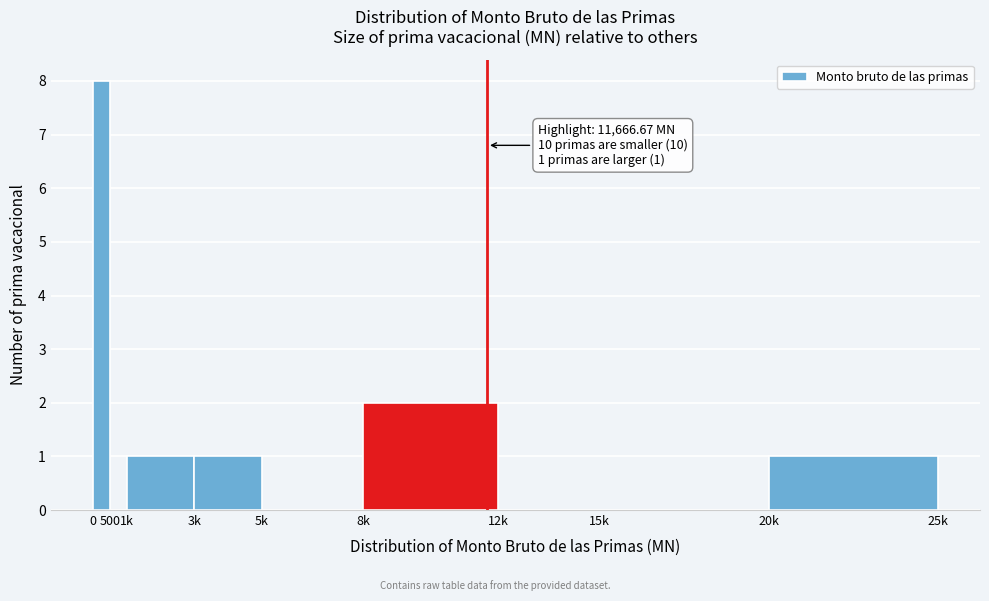

Reading left to right, extract all data points from this chart.

0=8	500=0	1k=1	3k=1	5k=0	8k=2	12k=0	15k=0	20k=1